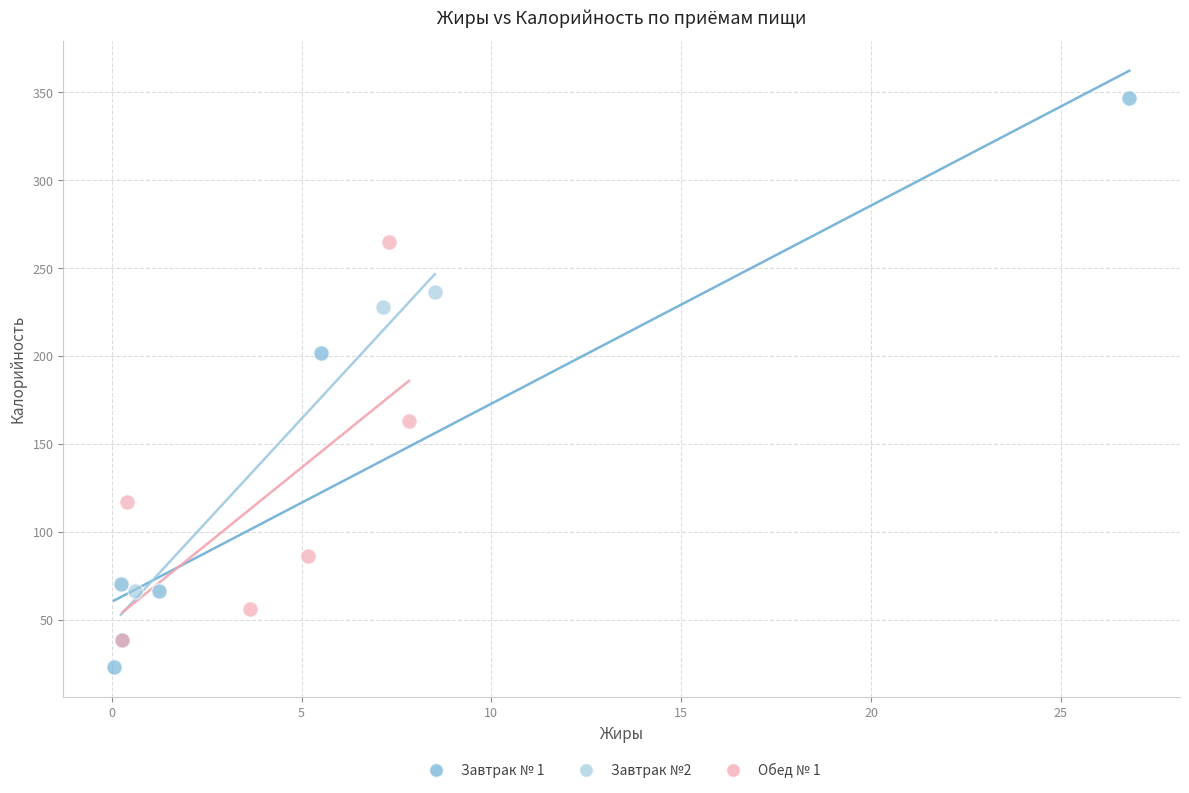

Which series has the largest Y range (max minus min)?

Завтрак № 1